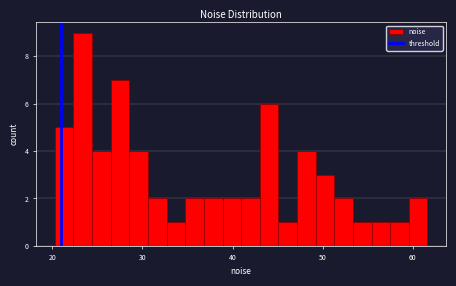

Read against the x-axis, roughly where is the centre of the tallest bar?

23